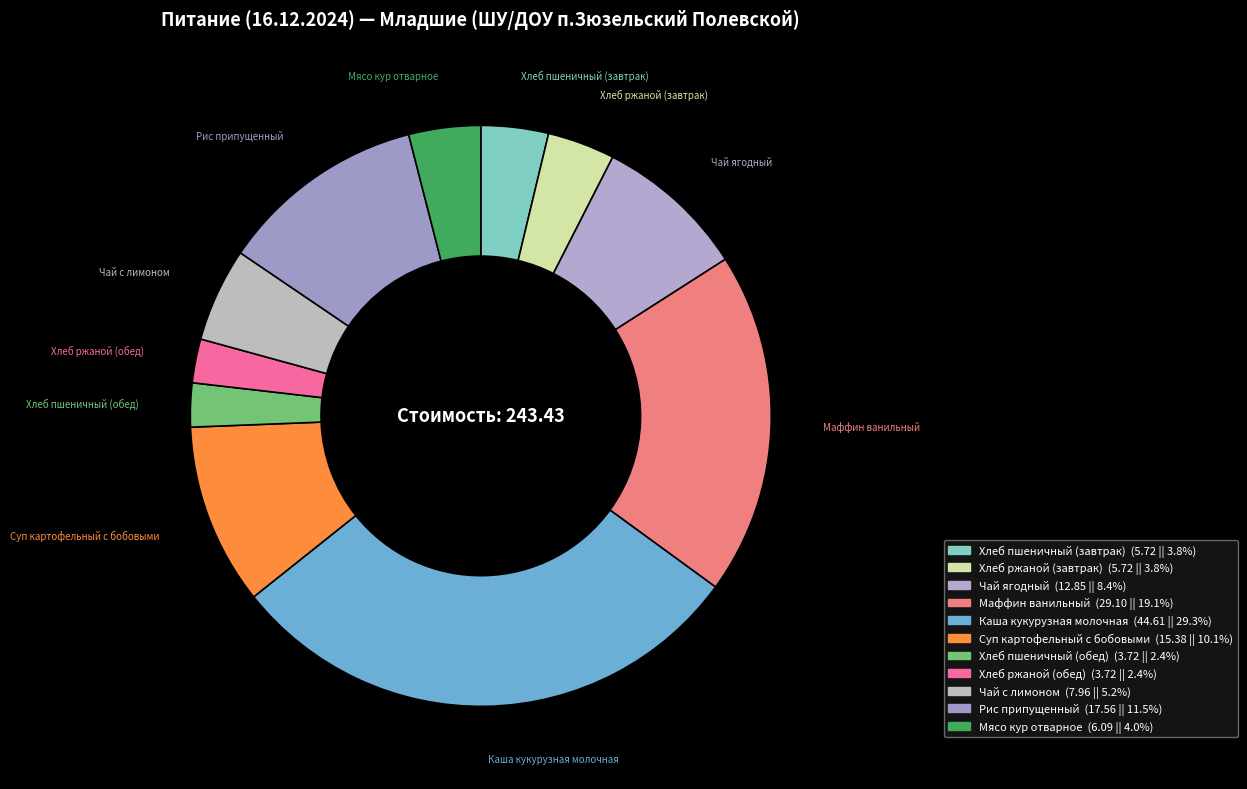

Combined, do Чай ягодный and Каша кукурузная молочная account for over 50%?

No